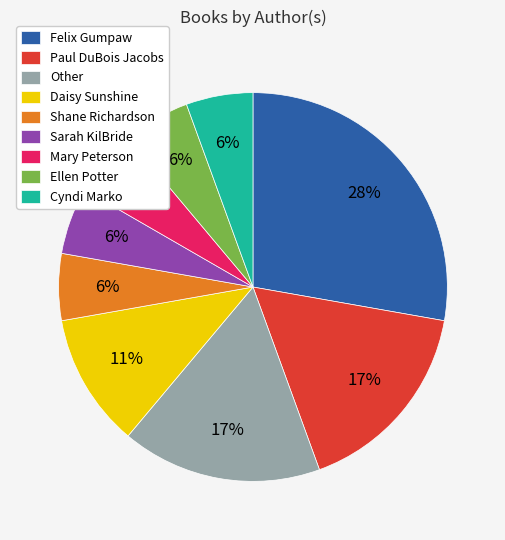

Count the number of slices in the pie.

9